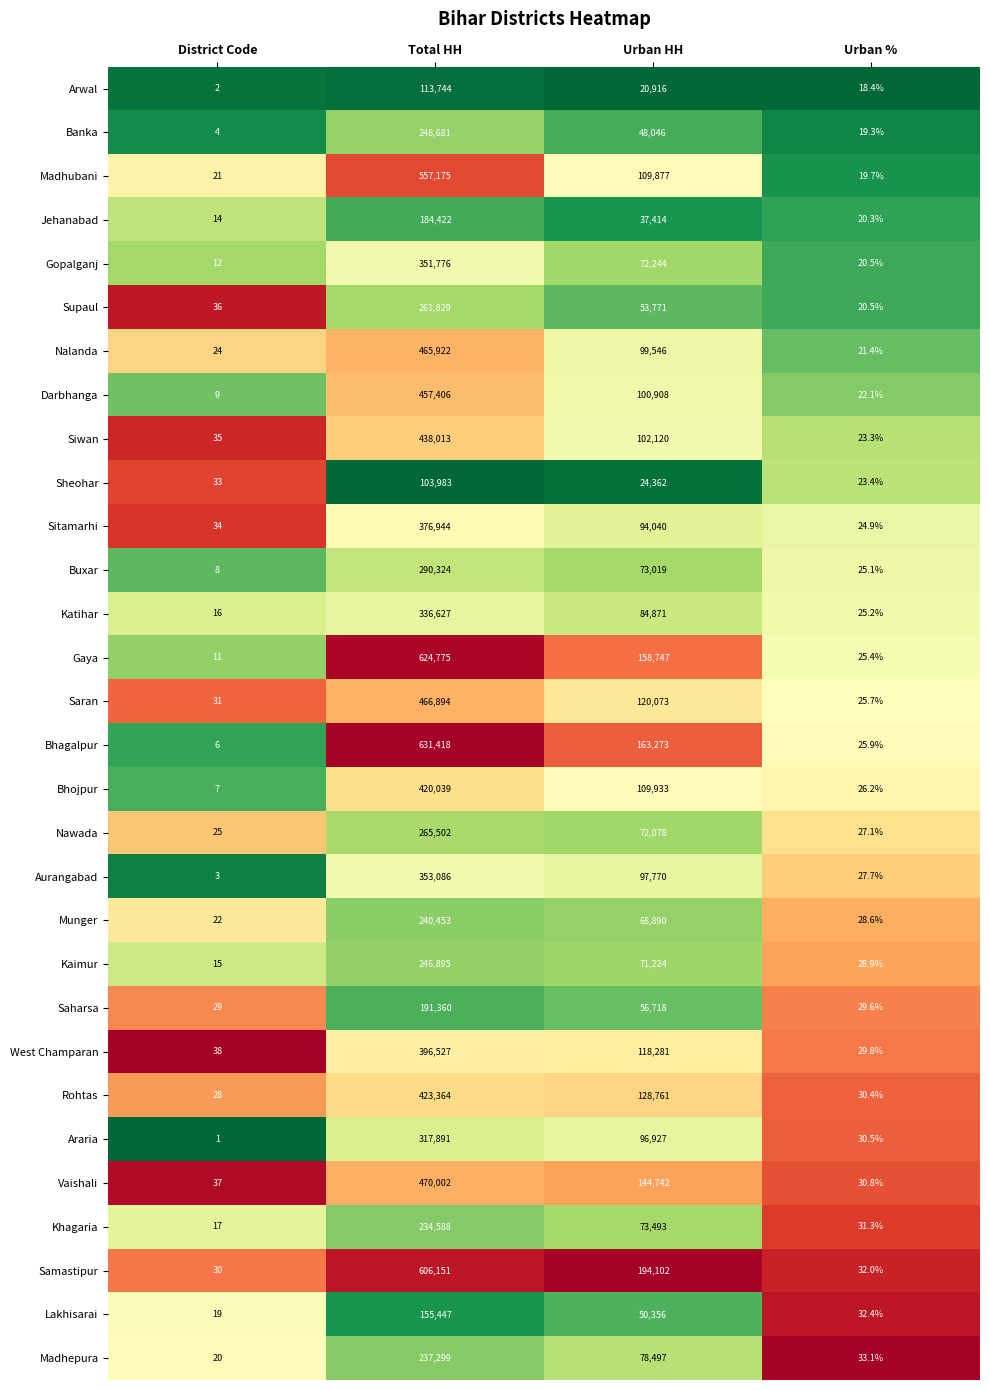

At District Code, list the series in order from largest to smallest.

West Champaran, Vaishali, Supaul, Siwan, Sitamarhi, Sheohar, Saran, Samastipur, Saharsa, Rohtas, Nawada, Nalanda, Munger, Madhubani, Madhepura, Lakhisarai, Khagaria, Katihar, Kaimur, Jehanabad, Gopalganj, Gaya, Darbhanga, Buxar, Bhojpur, Bhagalpur, Banka, Aurangabad, Arwal, Araria